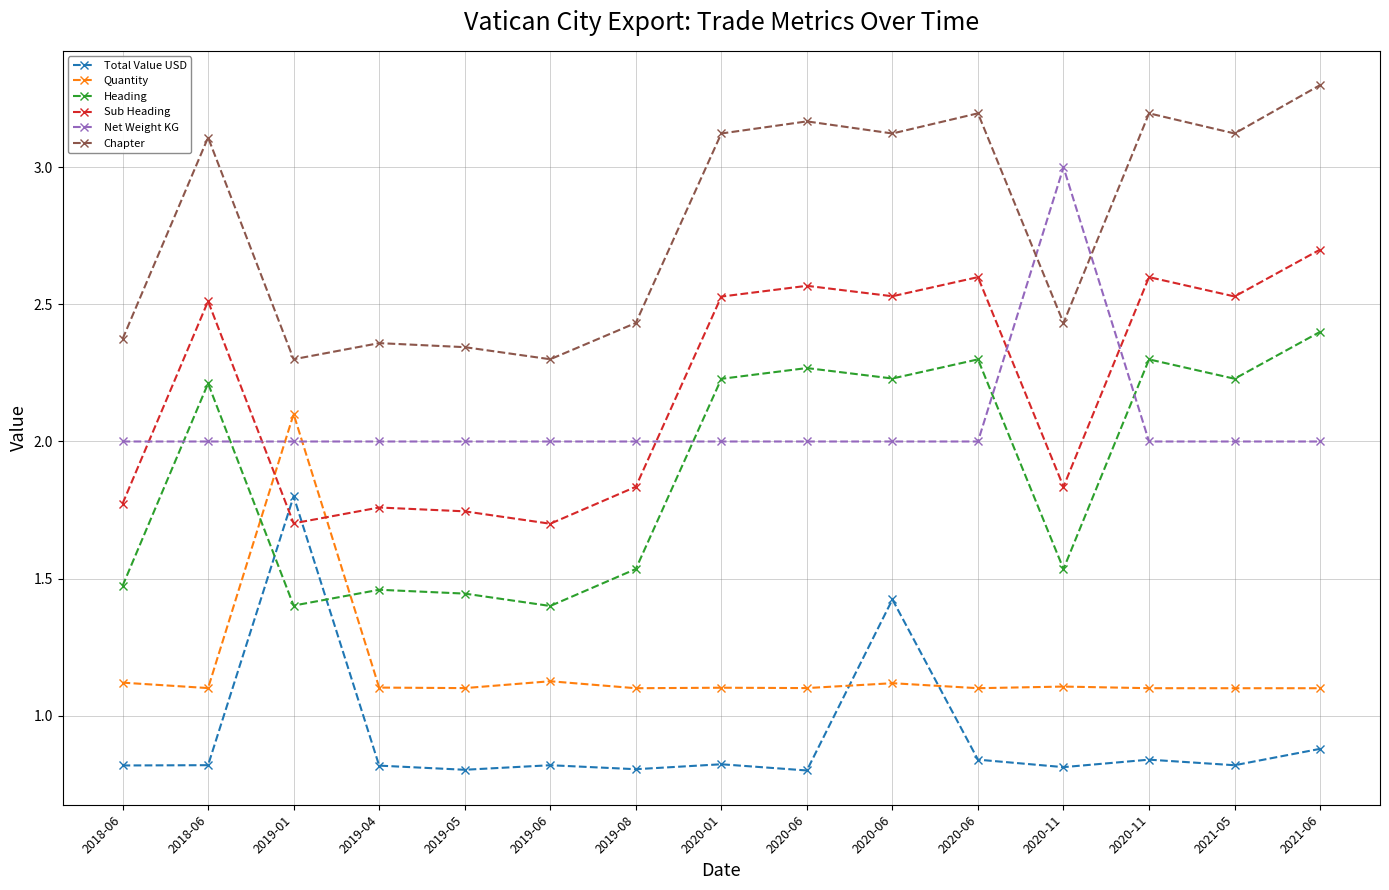

What are all the series names shown in the legend?

Total Value USD, Quantity, Heading, Sub Heading, Net Weight KG, Chapter